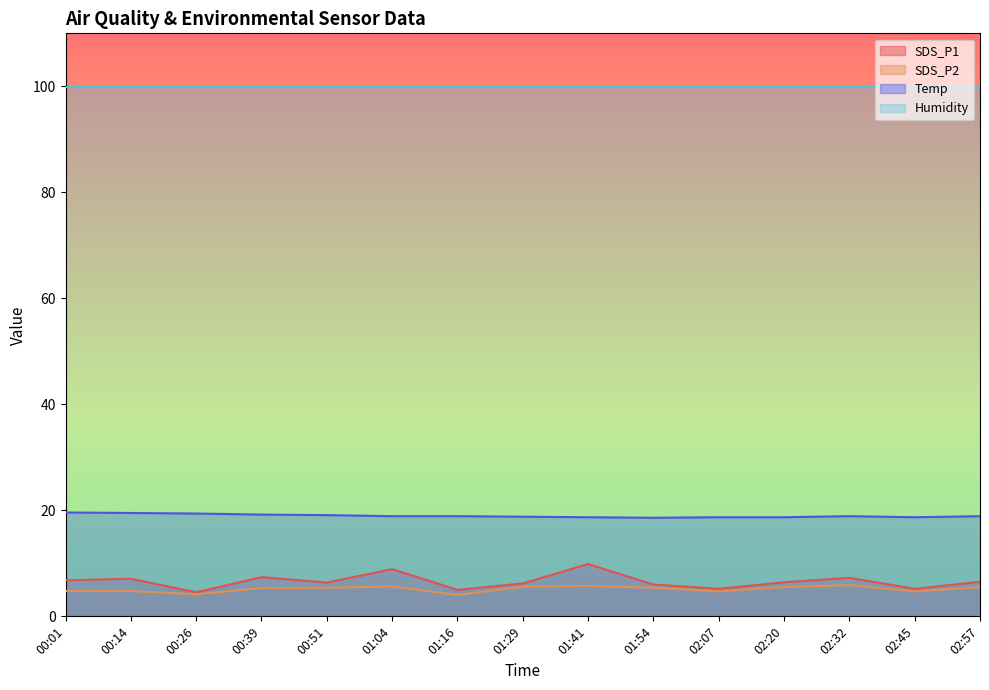

What is the difference between the highest and lowest values at 01:41?

94.2